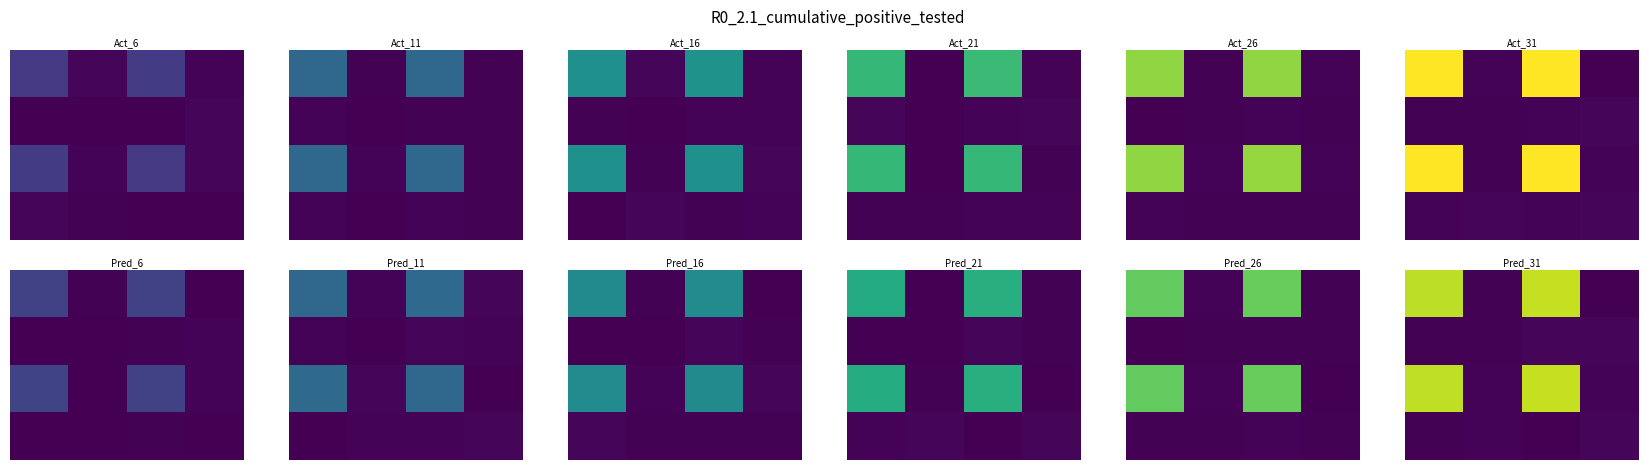

What is the spread (max minus min) of values at 0?

637.3